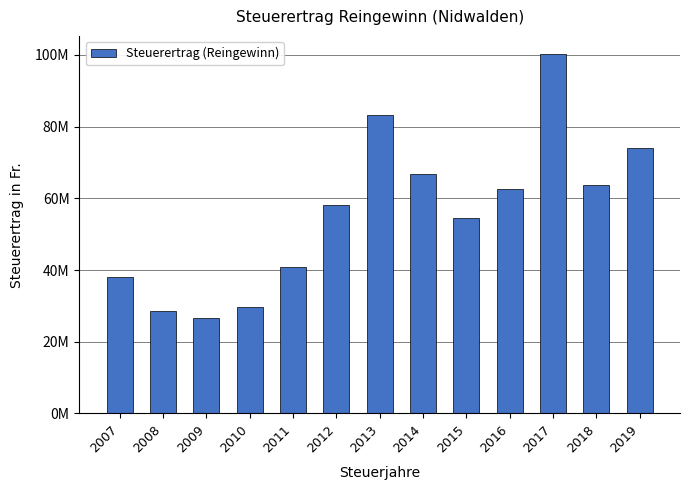

Are the bars horizontal?

No